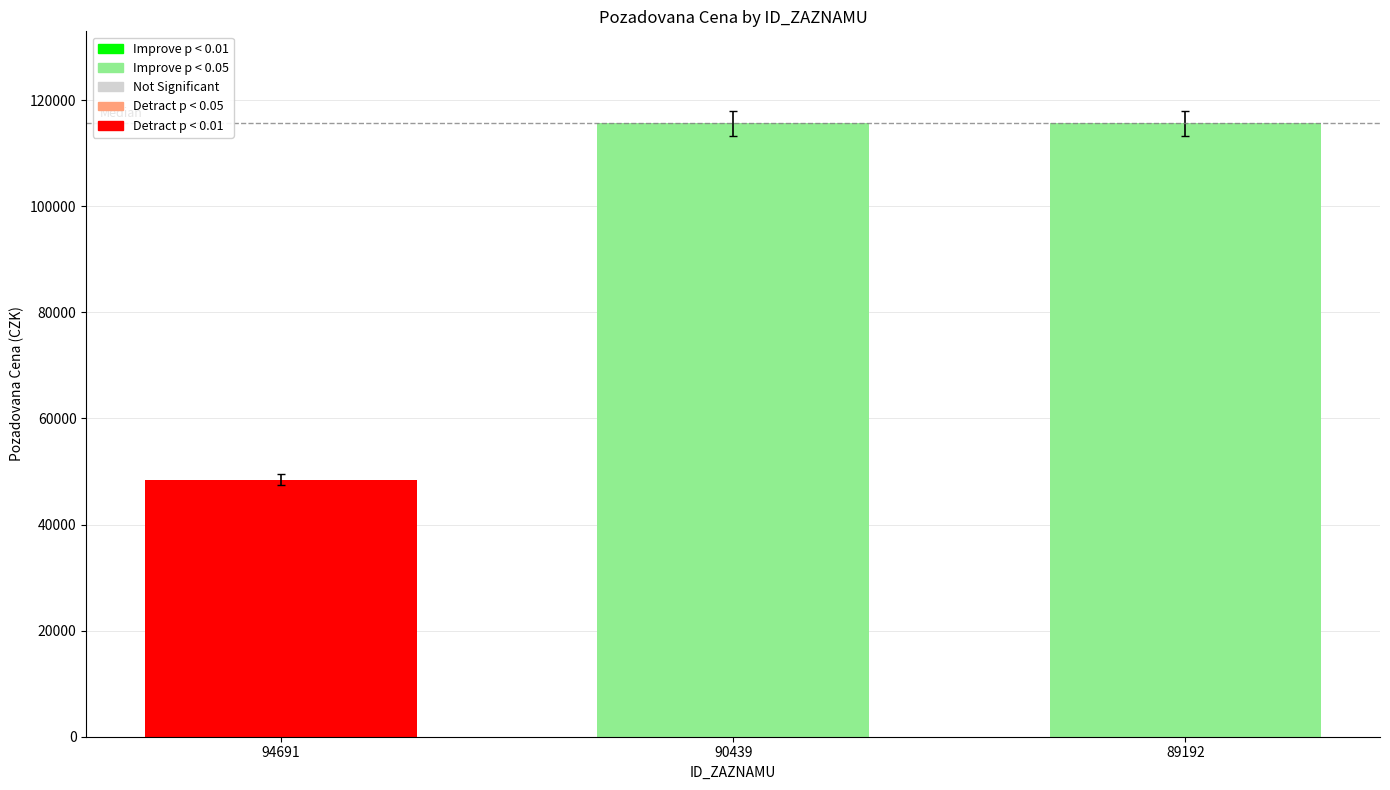

Reading left to right, list all the values displayed in this chart.

48485	115643	115643